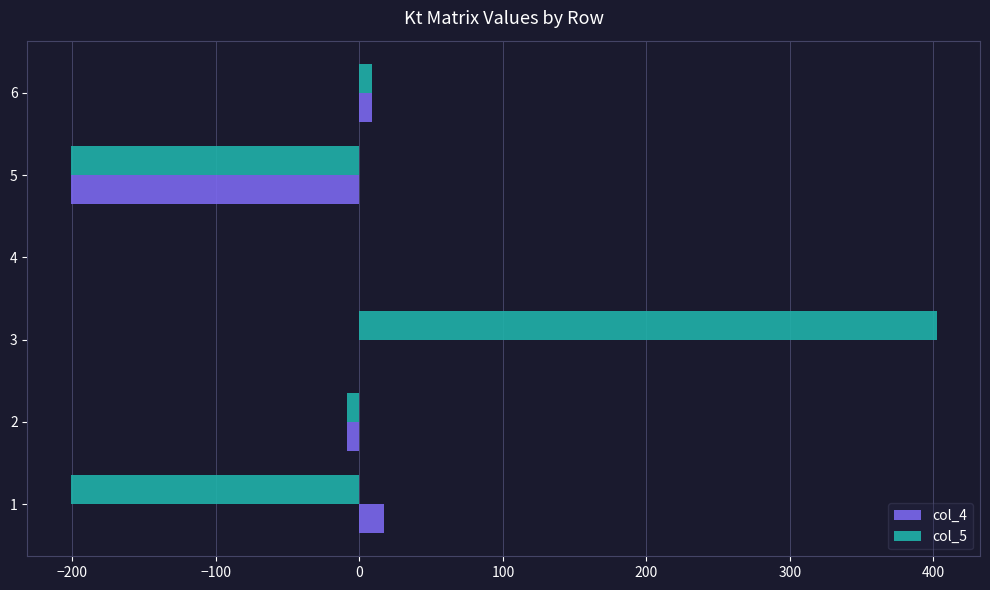

The value of col_5 at 3 is 89.7. True or false?

False